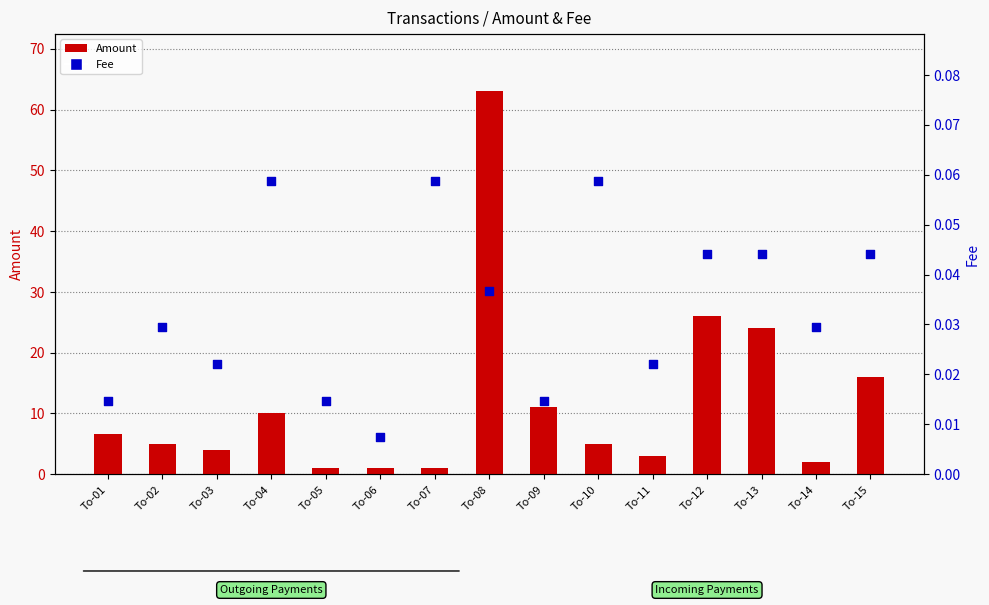

Which series has the largest Y range (max minus min)?

Amount